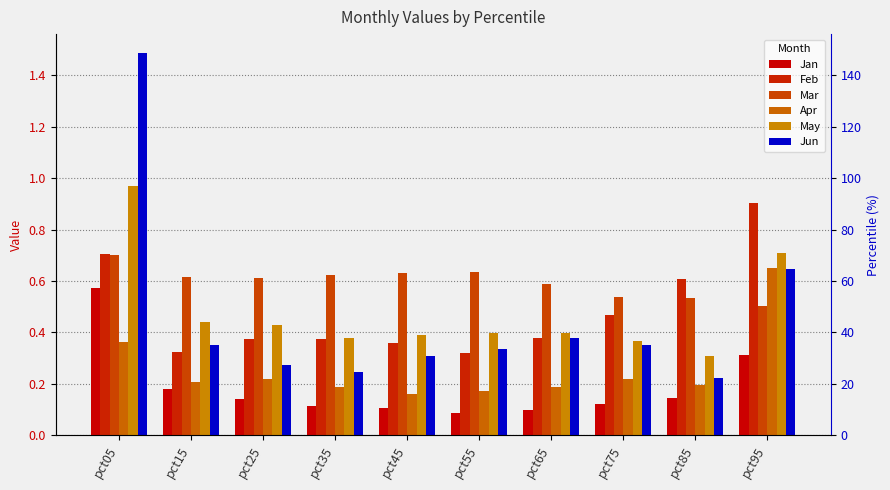

At which category is the sum across all series the highest?

pct05